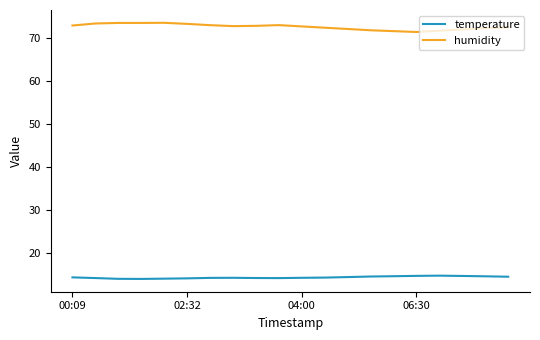

Rank the series by their maximum value, from lowest to highest.

temperature, humidity